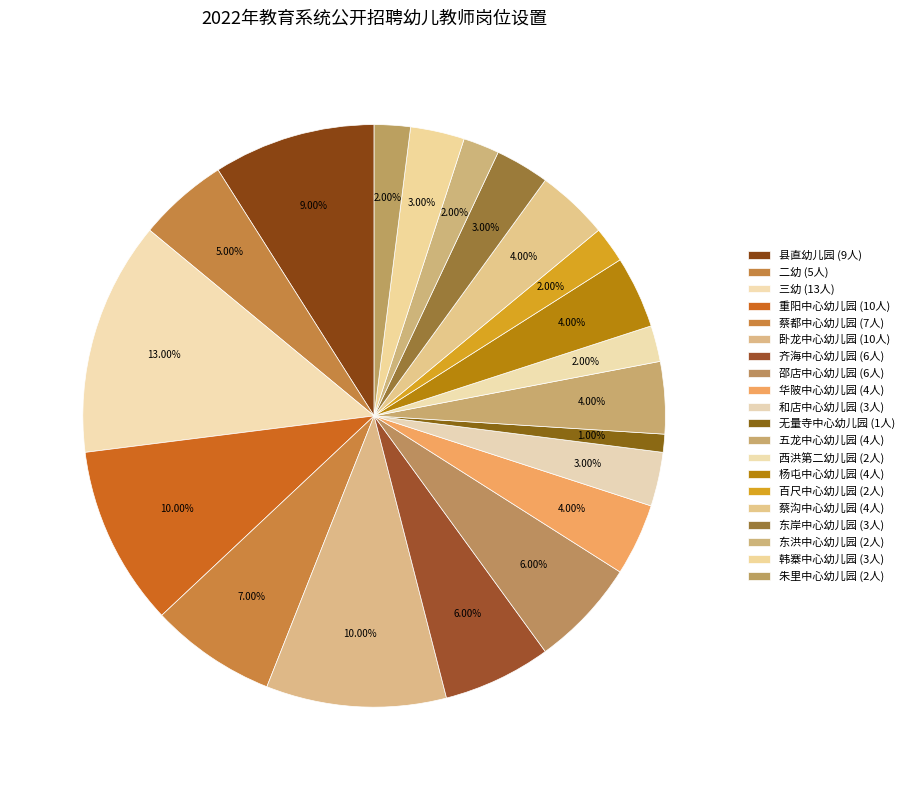

True or false: 和店中心幼儿园 accounts for 3% of the total.

True